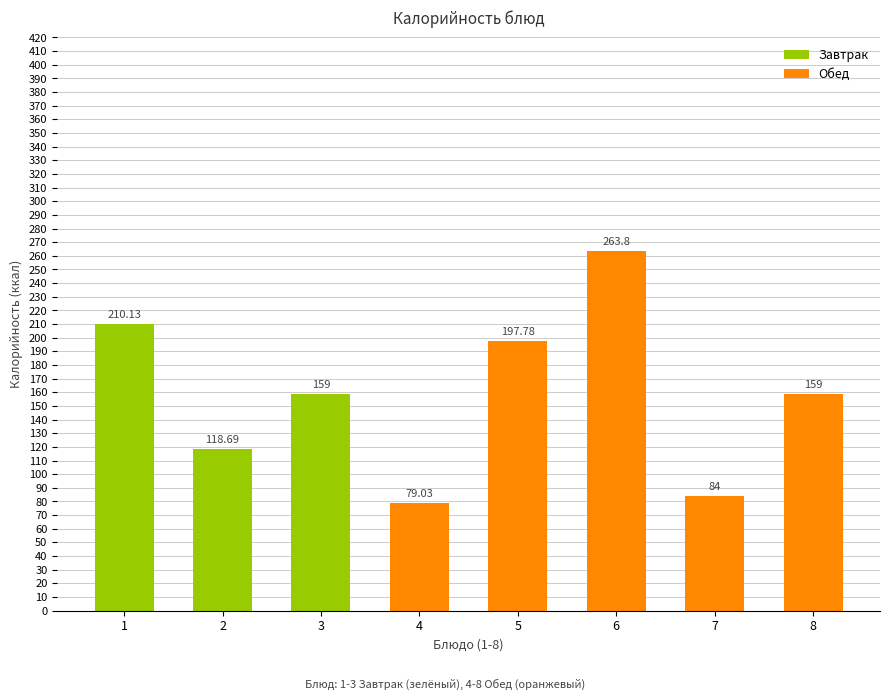

What is the change in value from 4 to 8?

+80.0